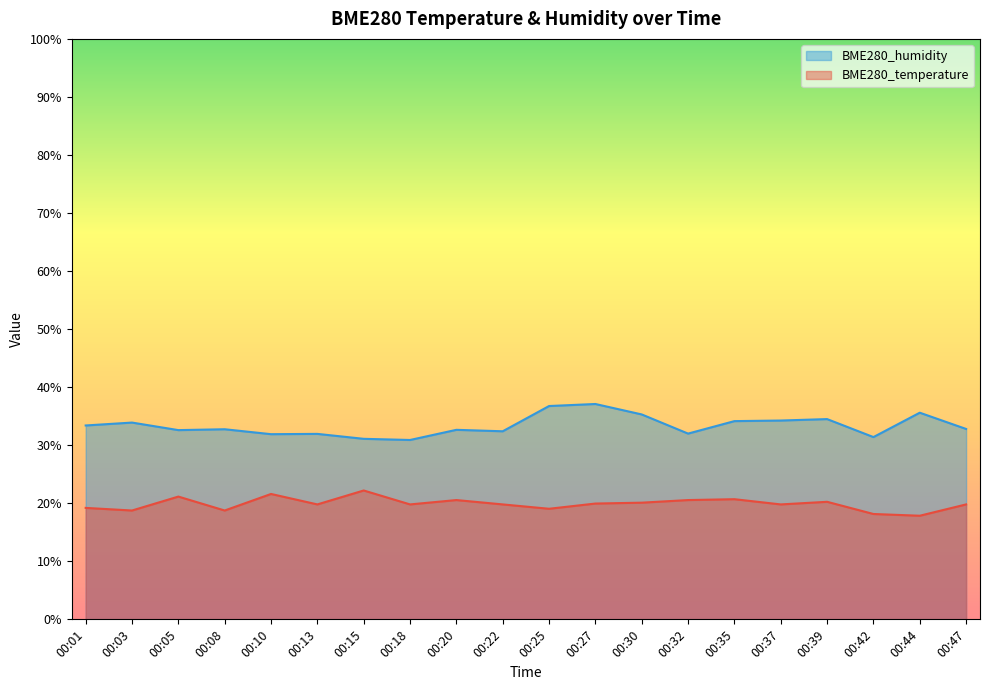

What is the value of the BME280_humidity point at the 14th from the left?

32.0